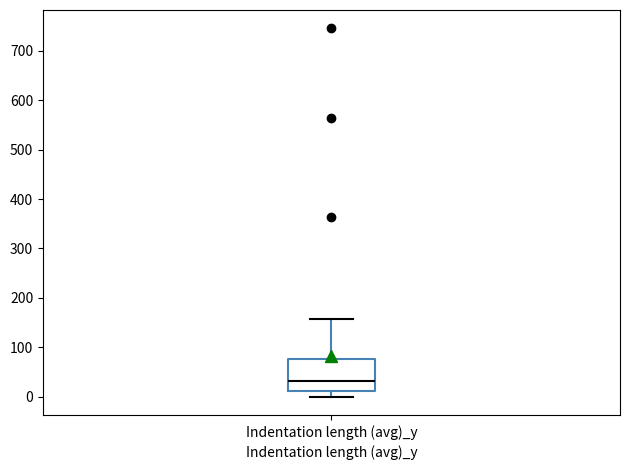

Where does the median line of the box for Indentation length (avg)_y sit on the y-axis? The values are not printed on the chart, so give them approximately, as read against the axis.

30